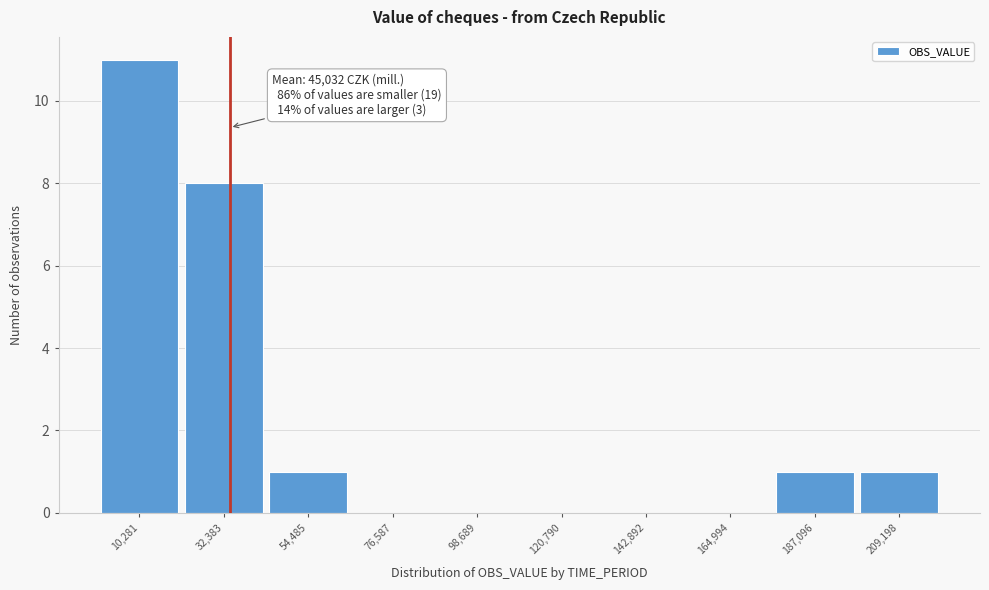

Reading left to right, list all the values displayed in this chart.

10,281=11	32,383=8	54,485=1	76,587=0	98,689=0	120,790=0	142,892=0	164,994=0	187,096=1	209,198=1